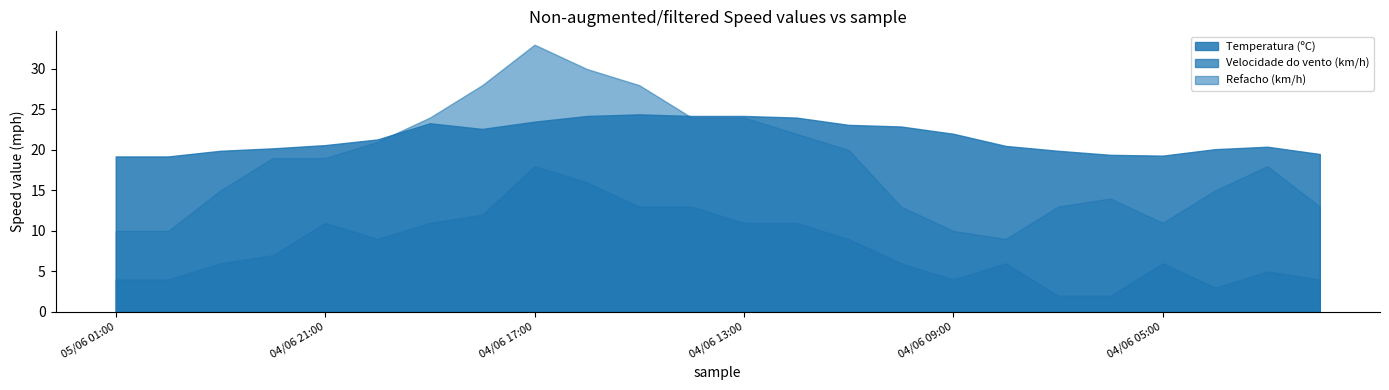

The Temperatura (ºC) series shows 12.3 at 04/06 18:00. True or false?

False